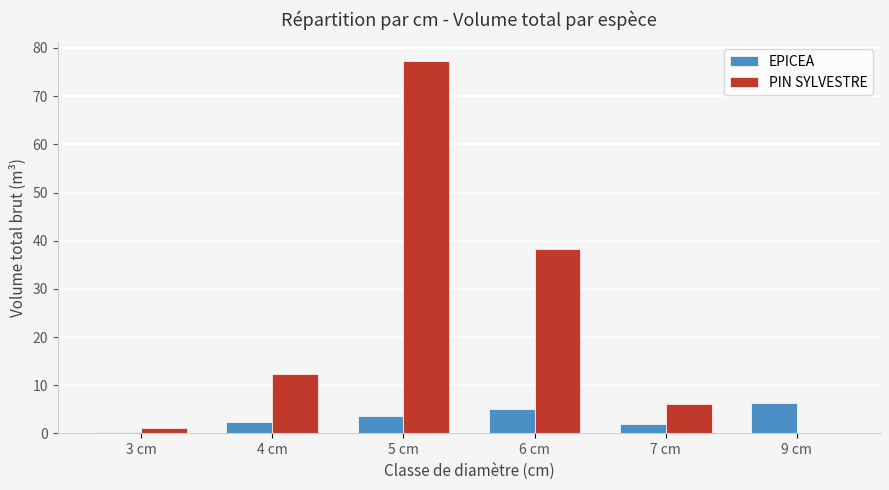

Which series has the largest total across all categories?

PIN SYLVESTRE